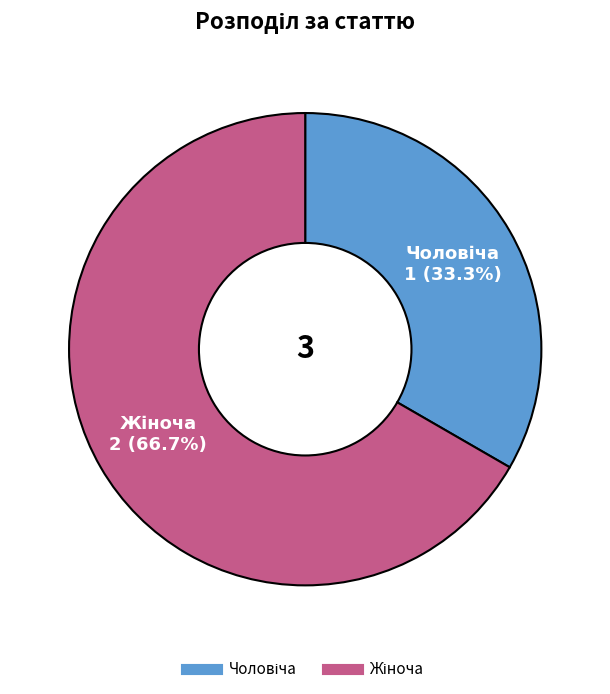

Is there any slice that represents more than half of the pie?

Yes